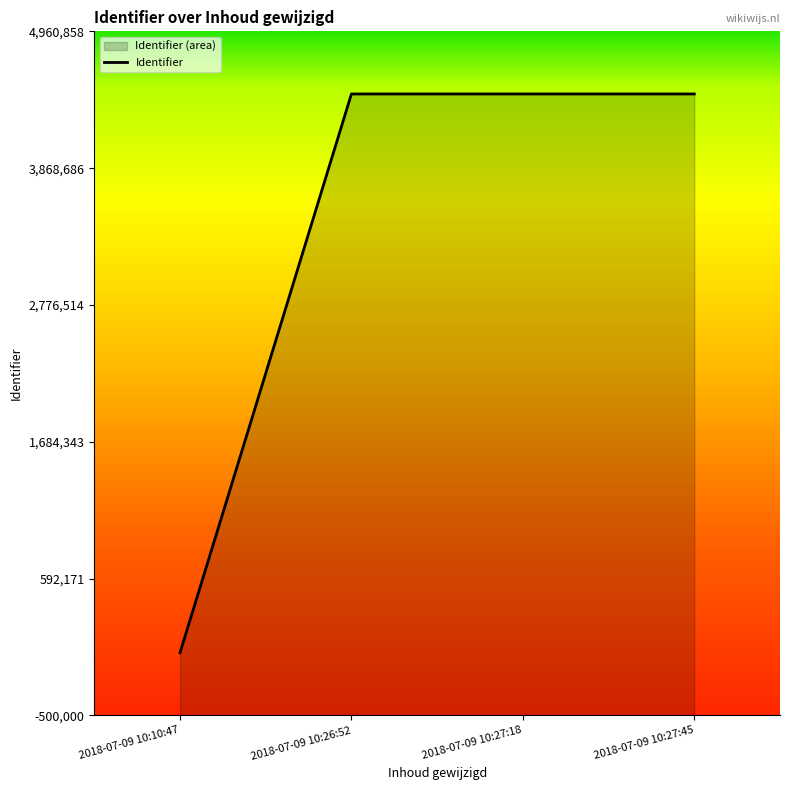

True or false: the data has more than 0 interior local peaks.

False